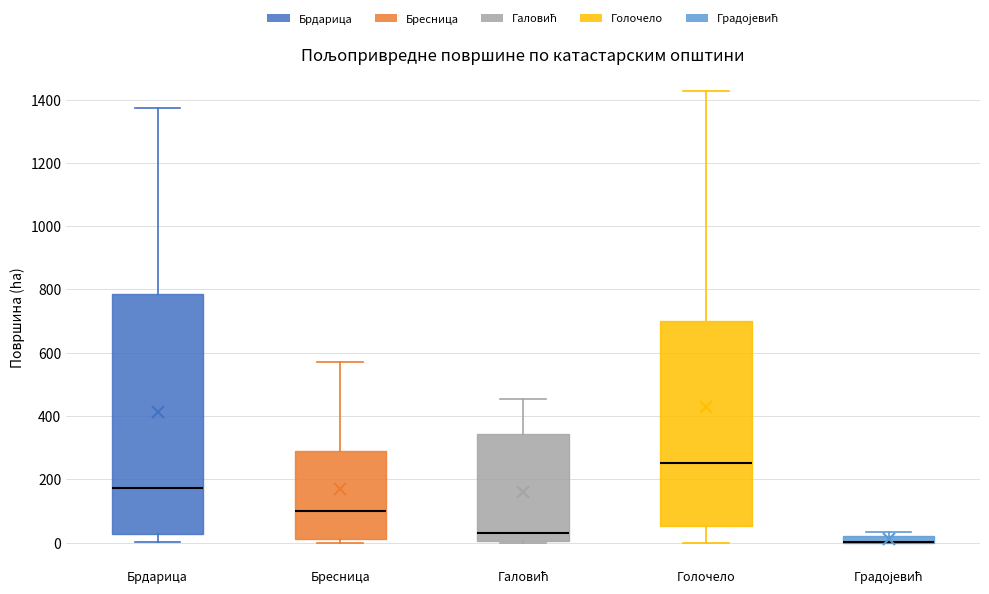

Comparing the boxes themselves (not the whiskers), which one is the tallest?

Брдарица